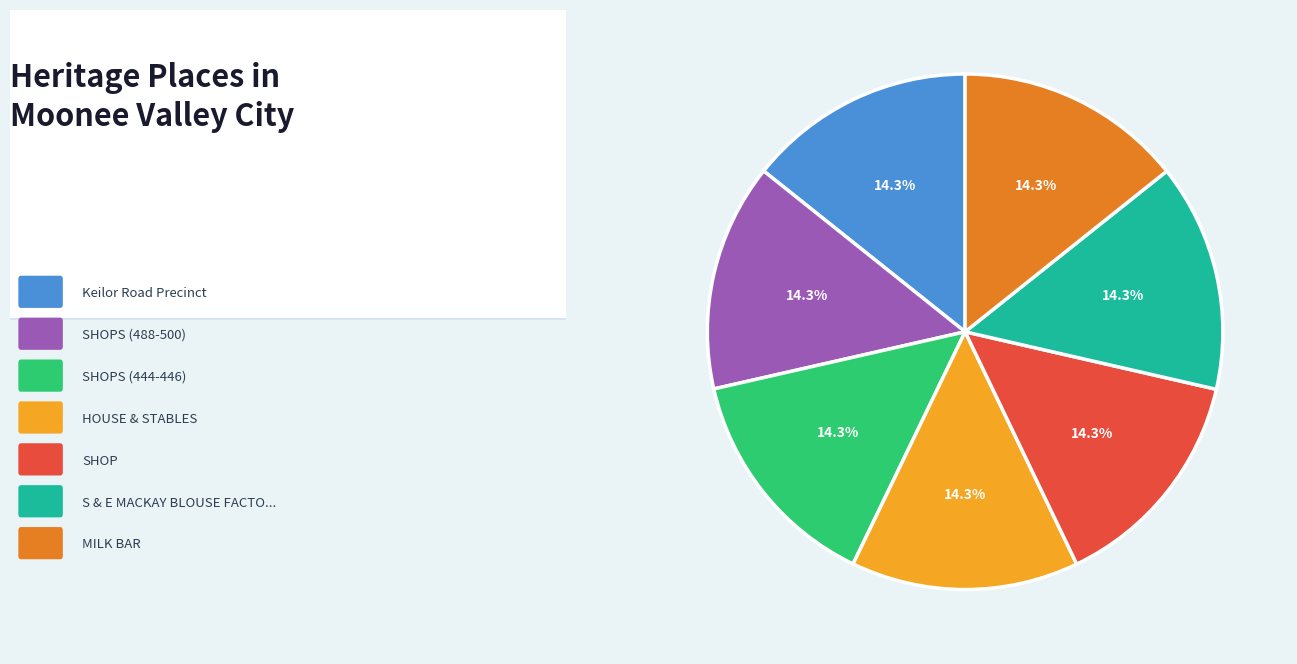

Is there any slice that represents more than half of the pie?

No